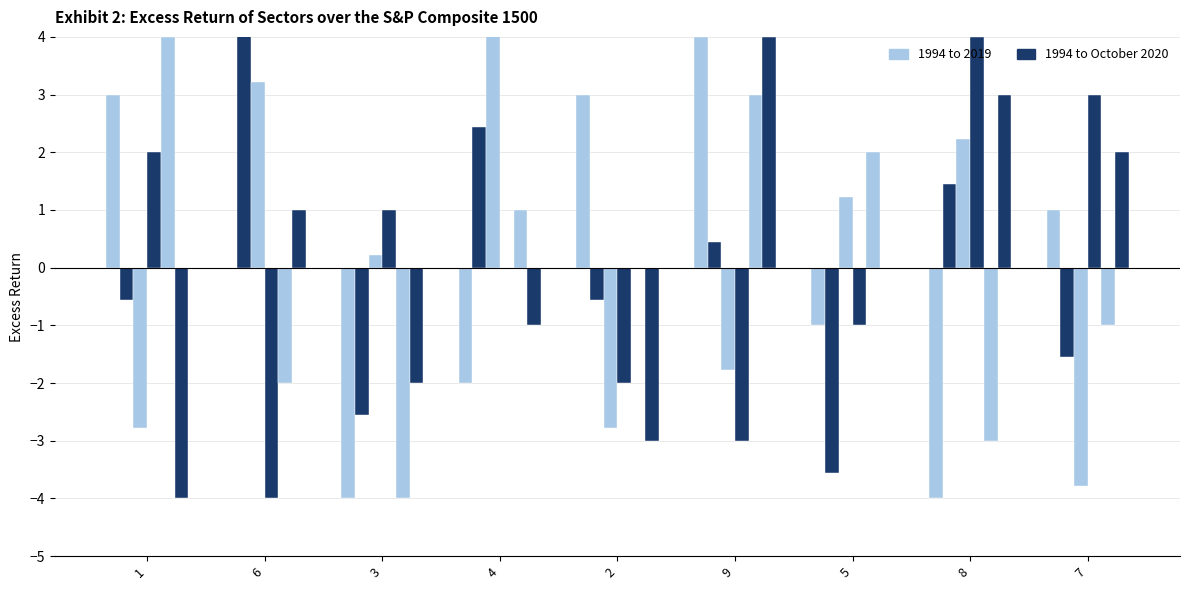

What is the approximate value of col_7 at 8?

-4.0